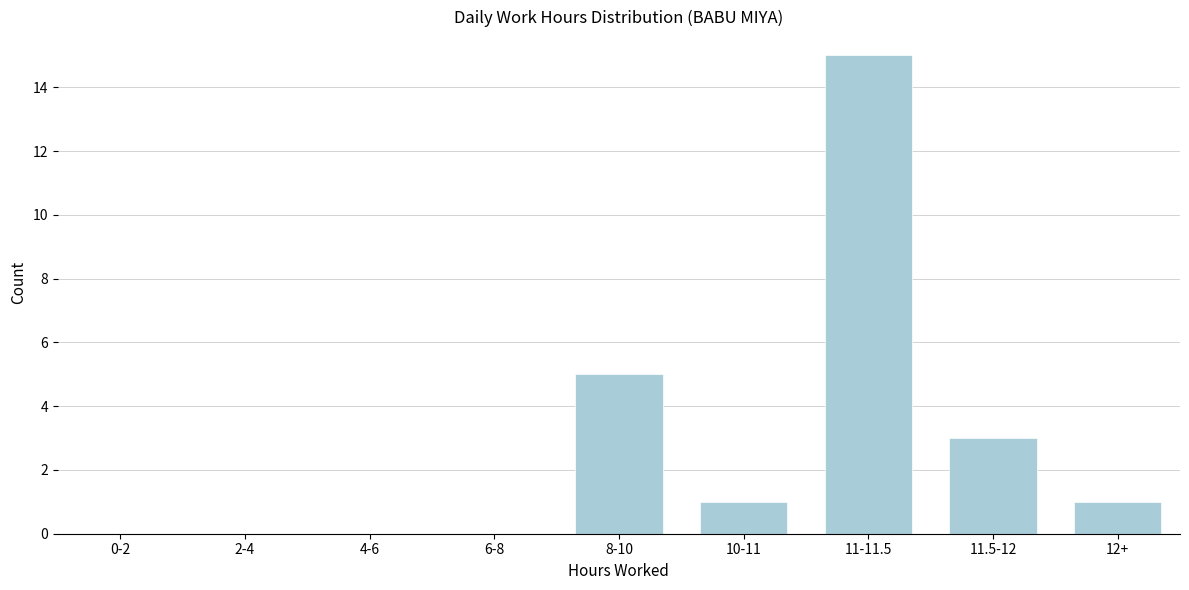

Reading left to right, extract all data points from this chart.

0-2=0	2-4=0	4-6=0	6-8=0	8-10=5	10-11=1	11-11.5=15	11.5-12=3	12+=1